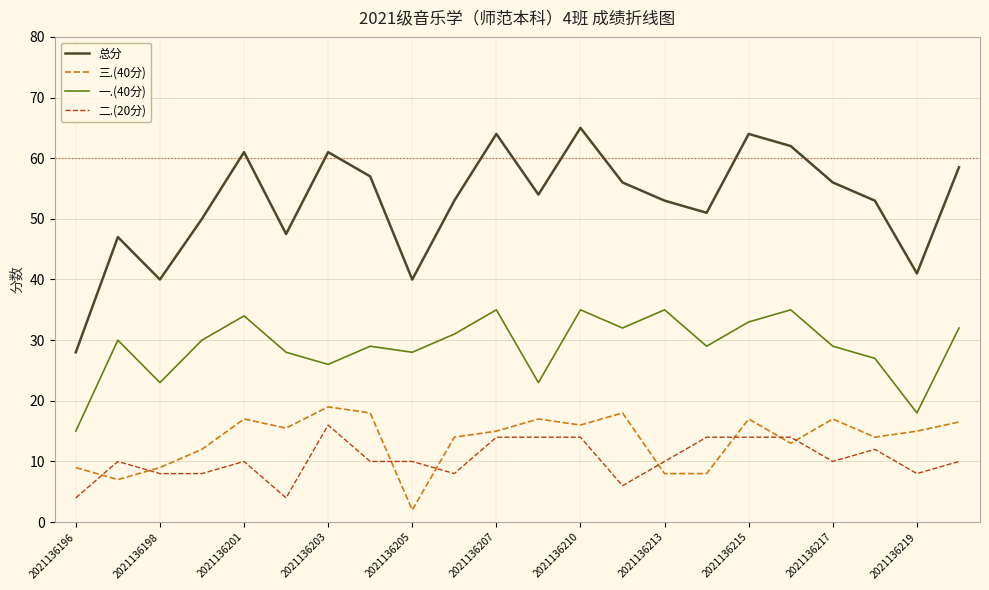

Which series has the widest spread of values?

总分